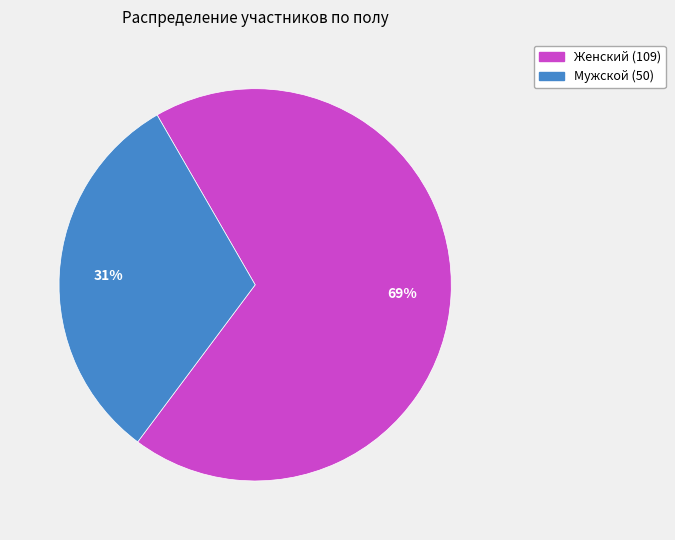

Is the sum of Мужской and Женский greater than half?

Yes